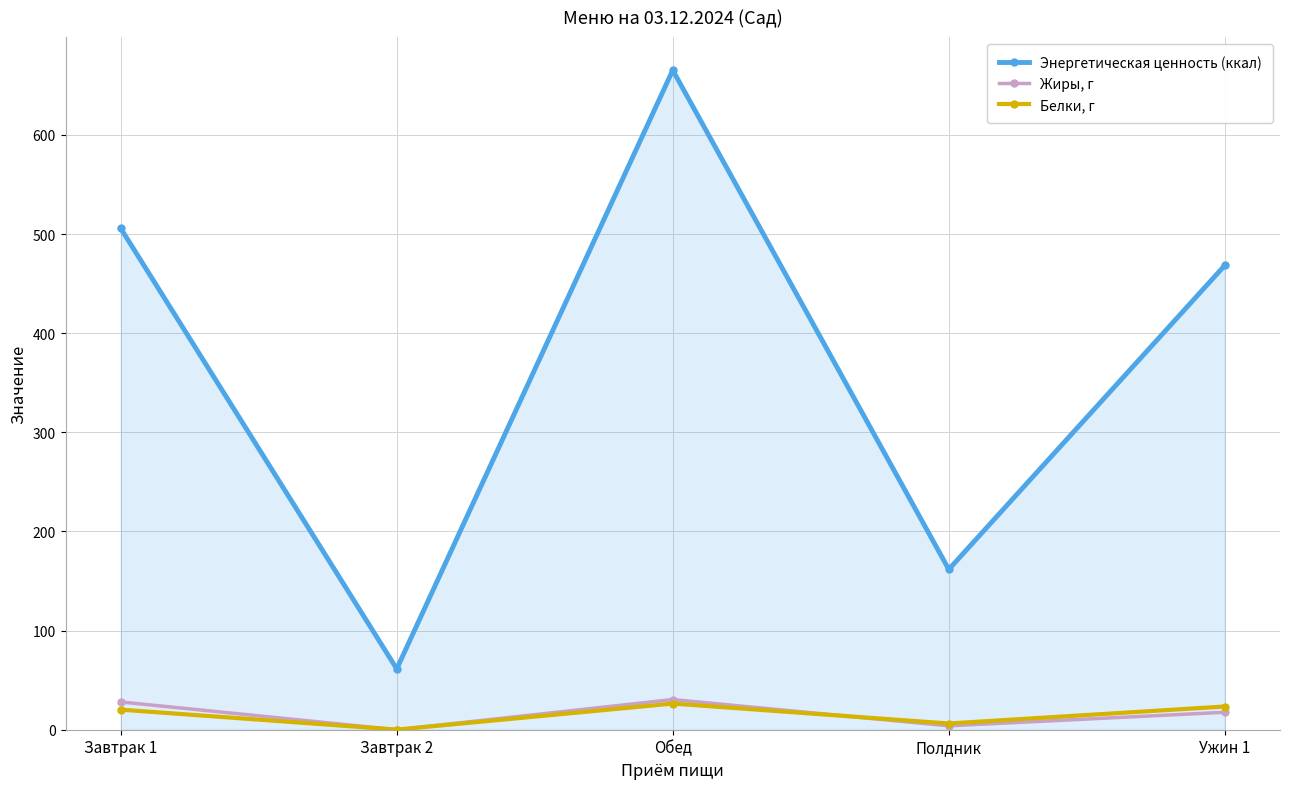

Is the value of Белки, г at Завтрак 2 greater than the value of Энергетическая ценность (ккал) at Завтрак 1?

No